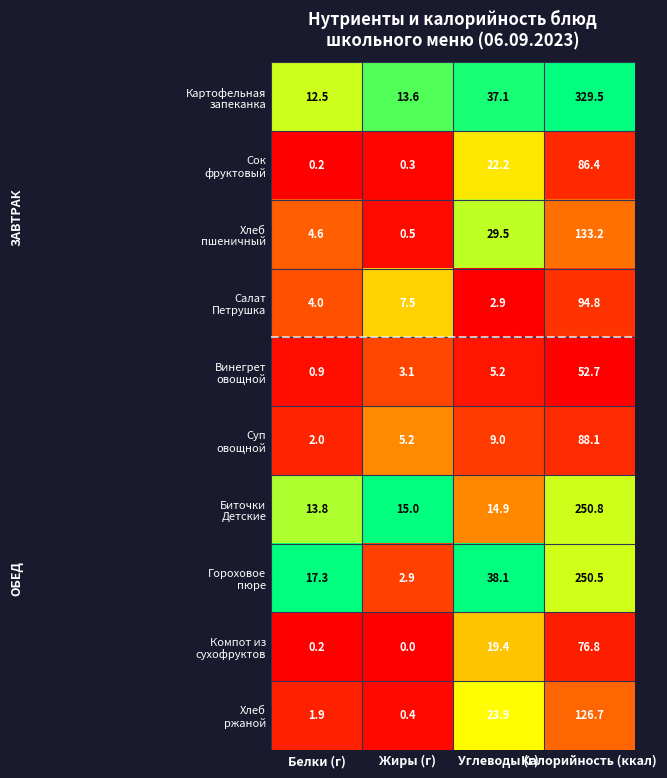

What is the spread (max minus min) of values at Жиры (г)?

15.0